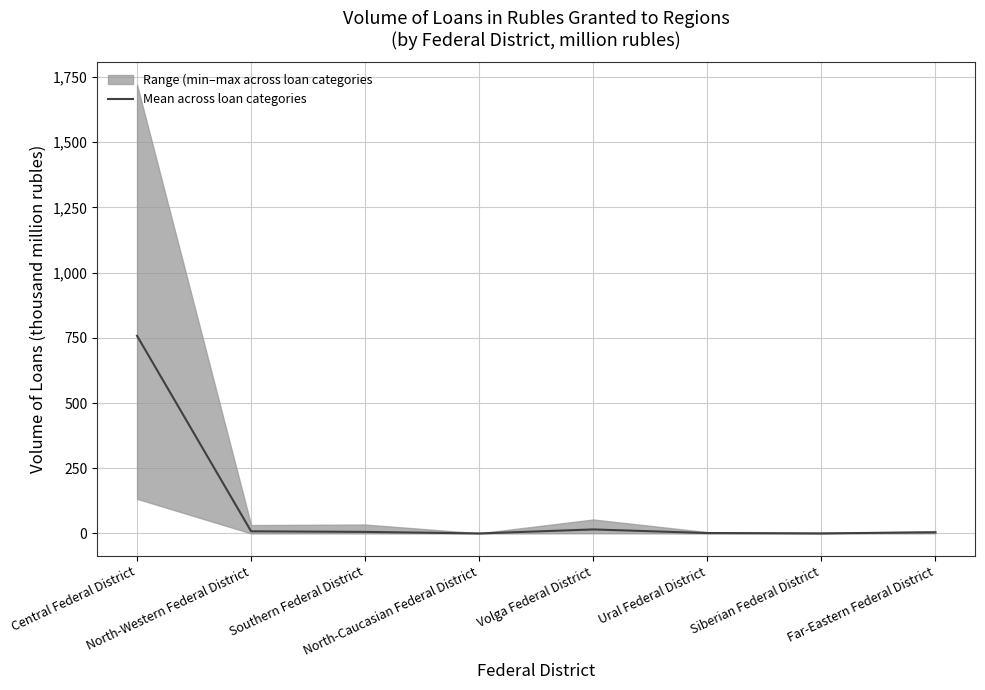

What is the difference between the values at North-Caucasian Federal District and Central Federal District?

757.5